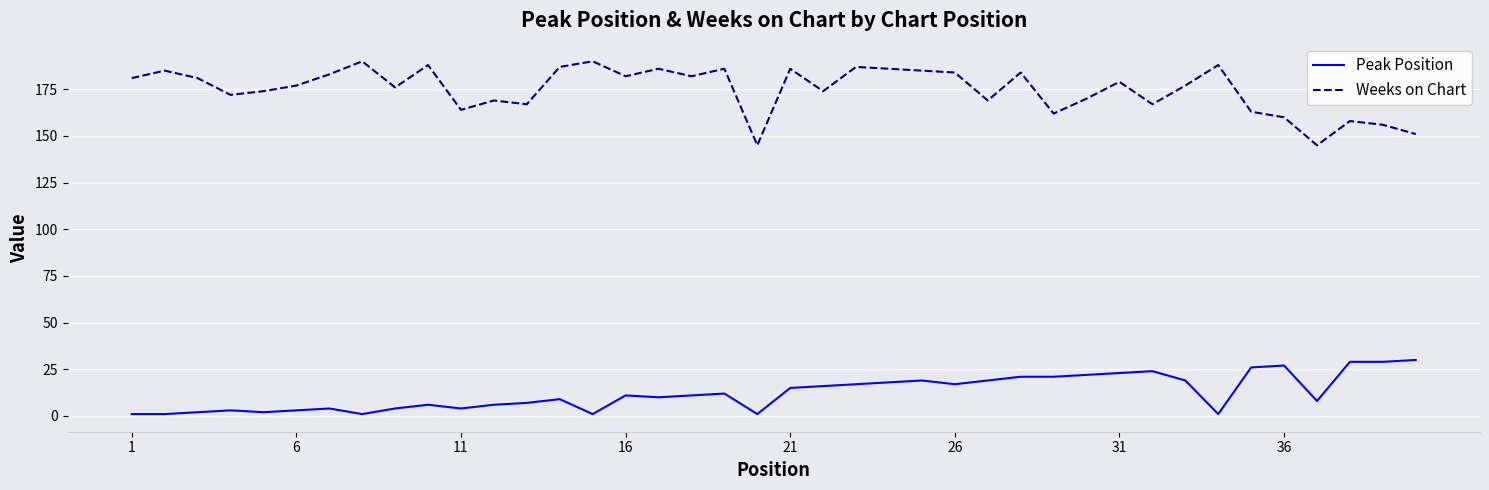

Does the chart have visible grid lines?

Yes